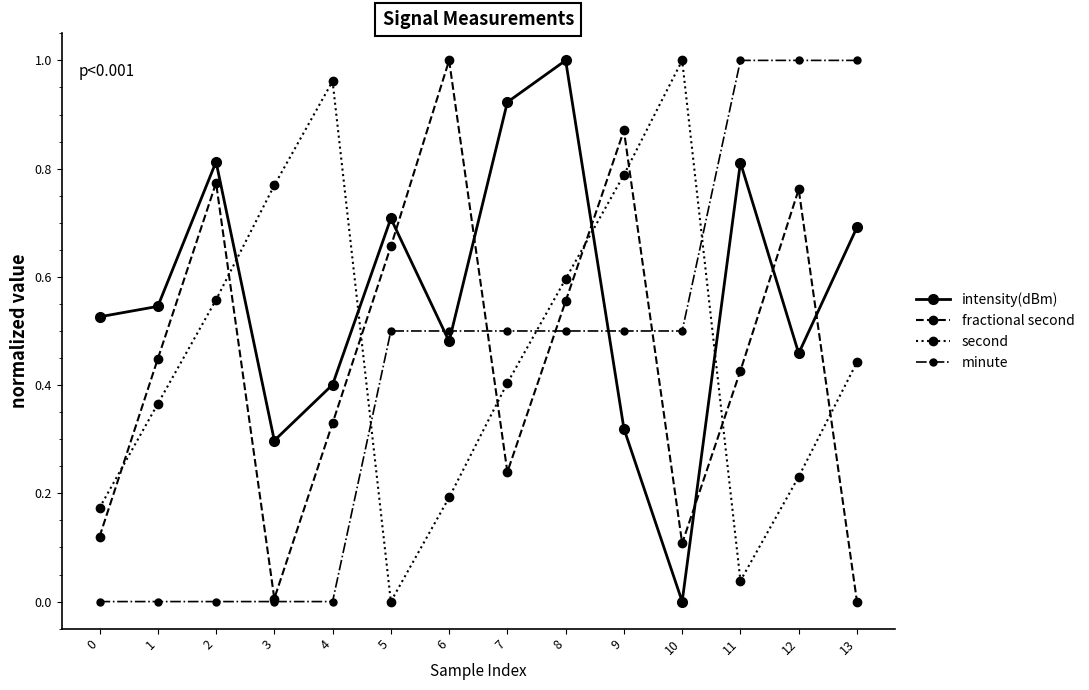

At which label does intensity(dBm) reach its peak?

8